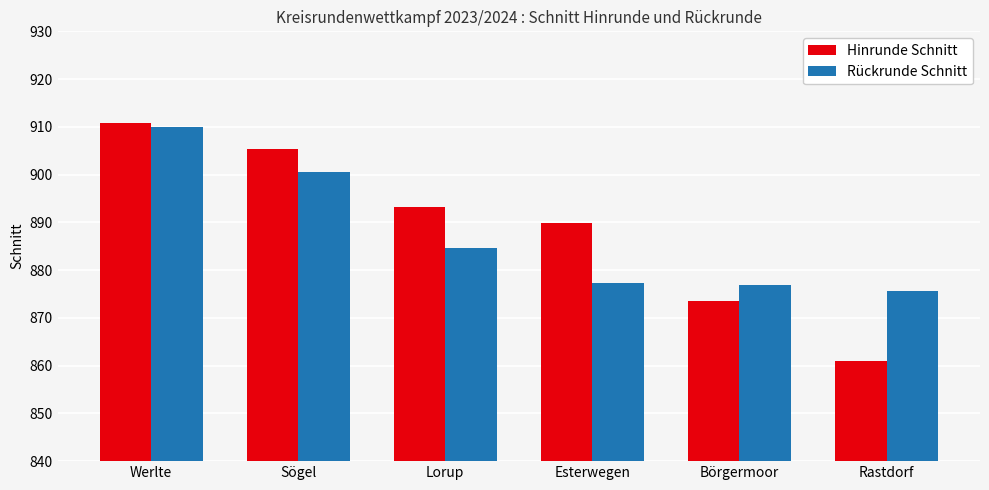

Which category has the highest value in the Rückrunde Schnitt series?

Werlte